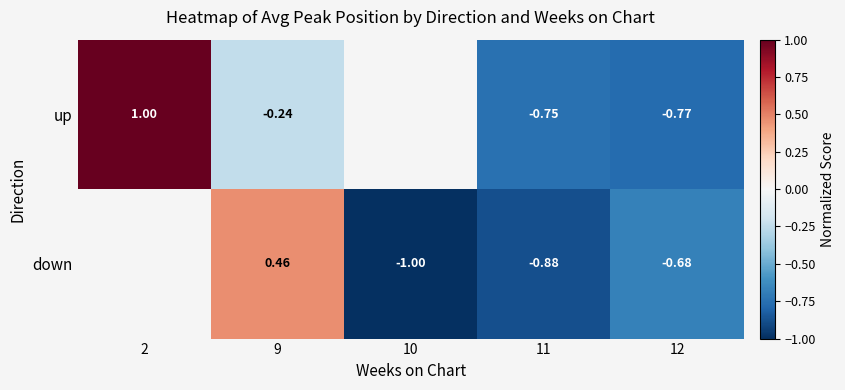

Rank the series at 9 from highest to lowest value.

down, up